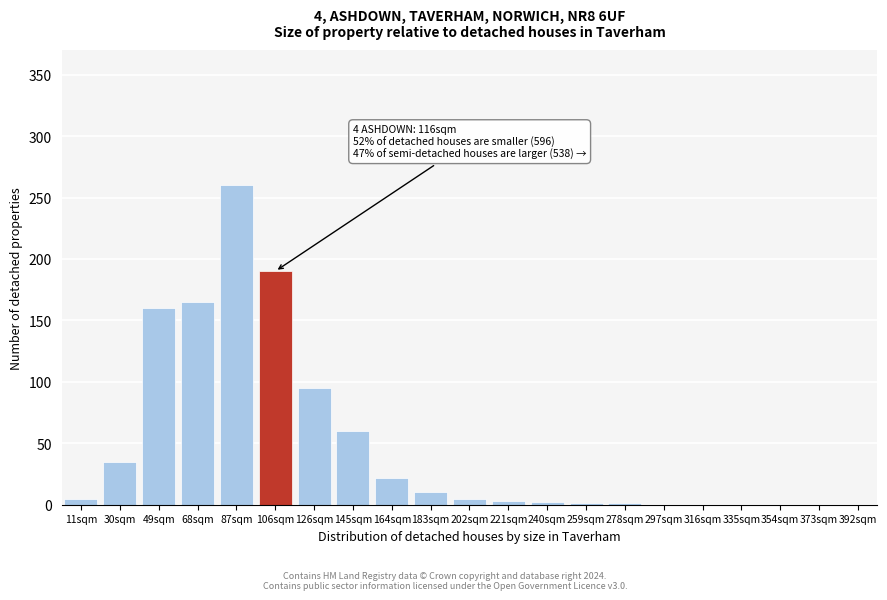

What is the change in value from 49sqm to 392sqm?

-160